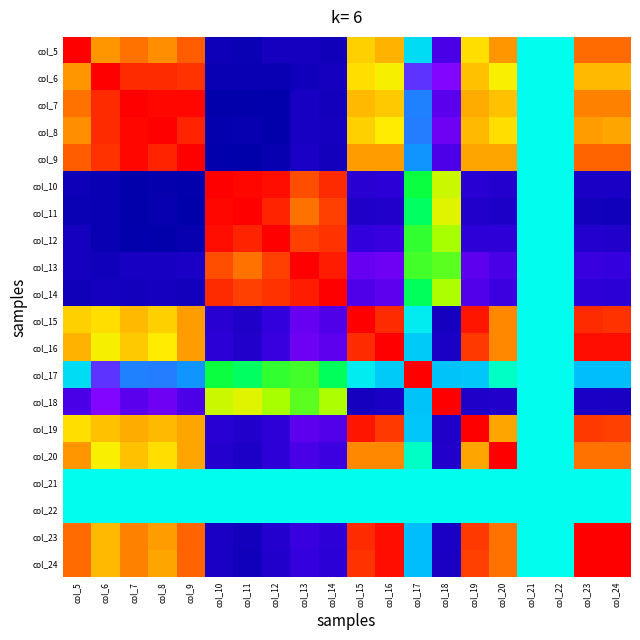

At how many categories does at least one series exceed 0?

18